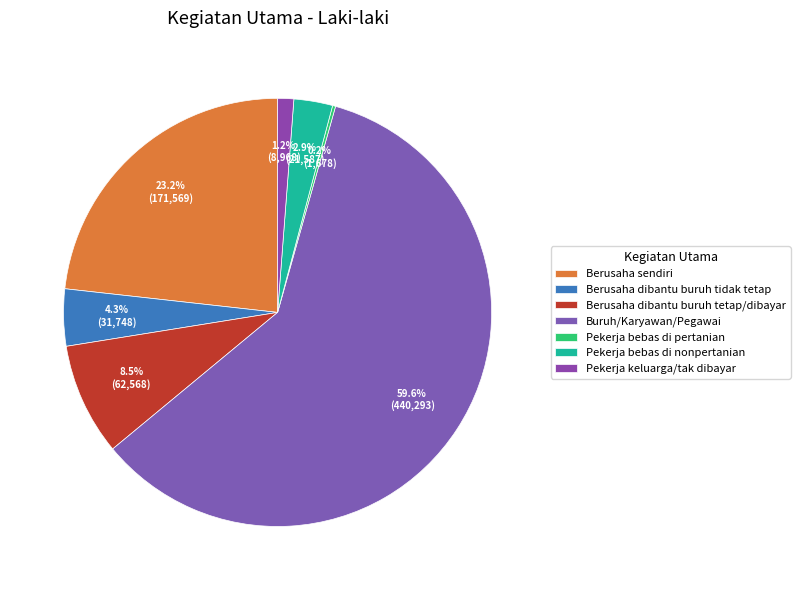

What percentage do Pekerja bebas di nonpertanian and Buruh/Karyawan/Pegawai together represent?

62.6%